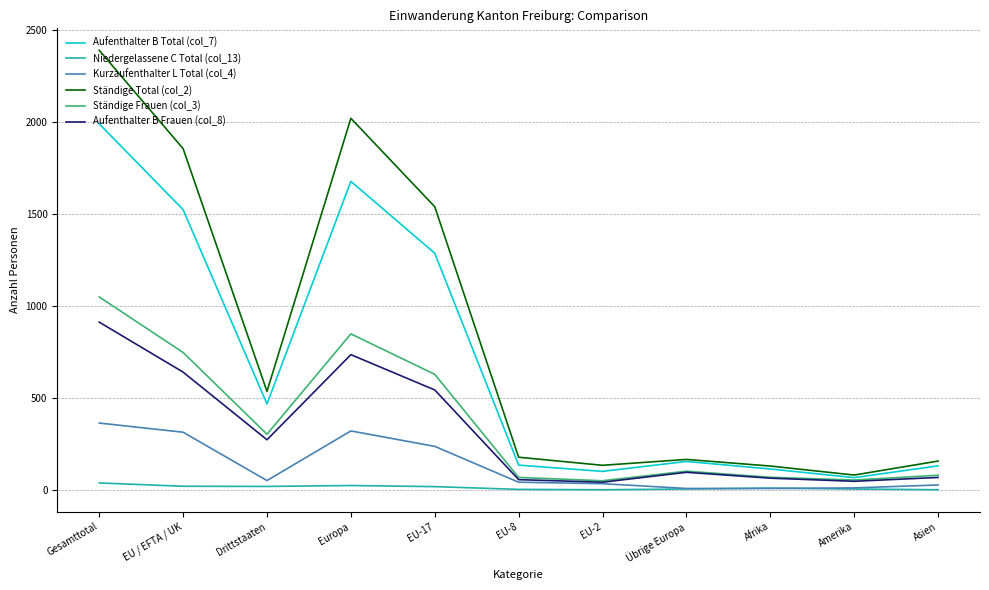

Between Europa and Amerika, which series saw the biggest shift?

Ständige Total (col_2)